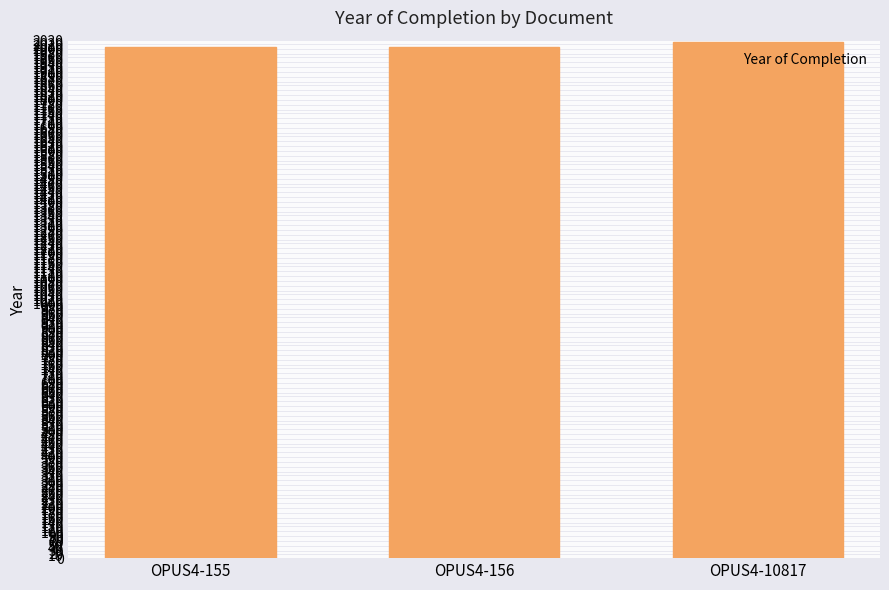

What is the change in value from OPUS4-156 to OPUS4-10817?

+19